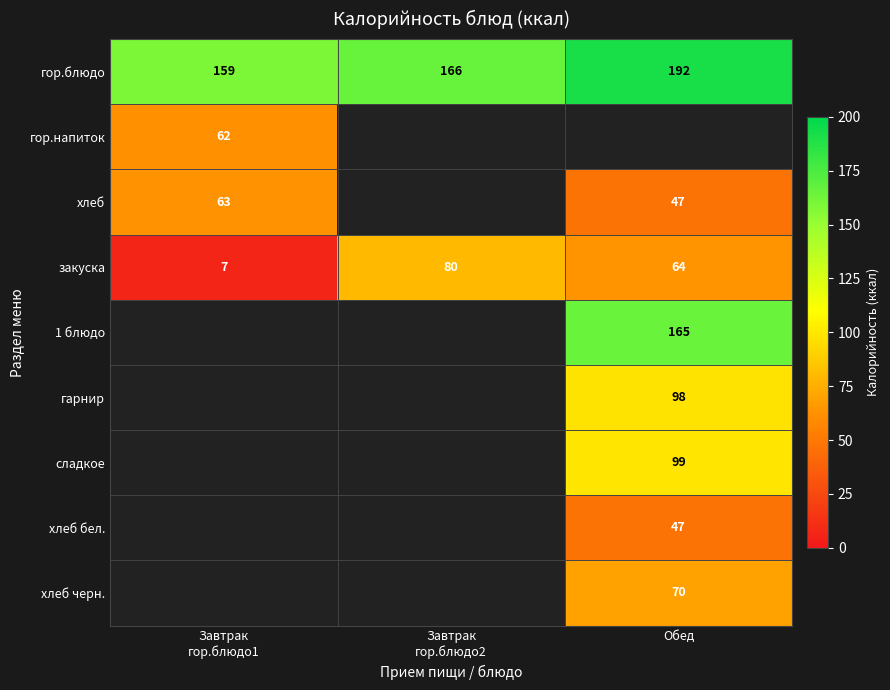

What is the greatest value displayed?

192.0